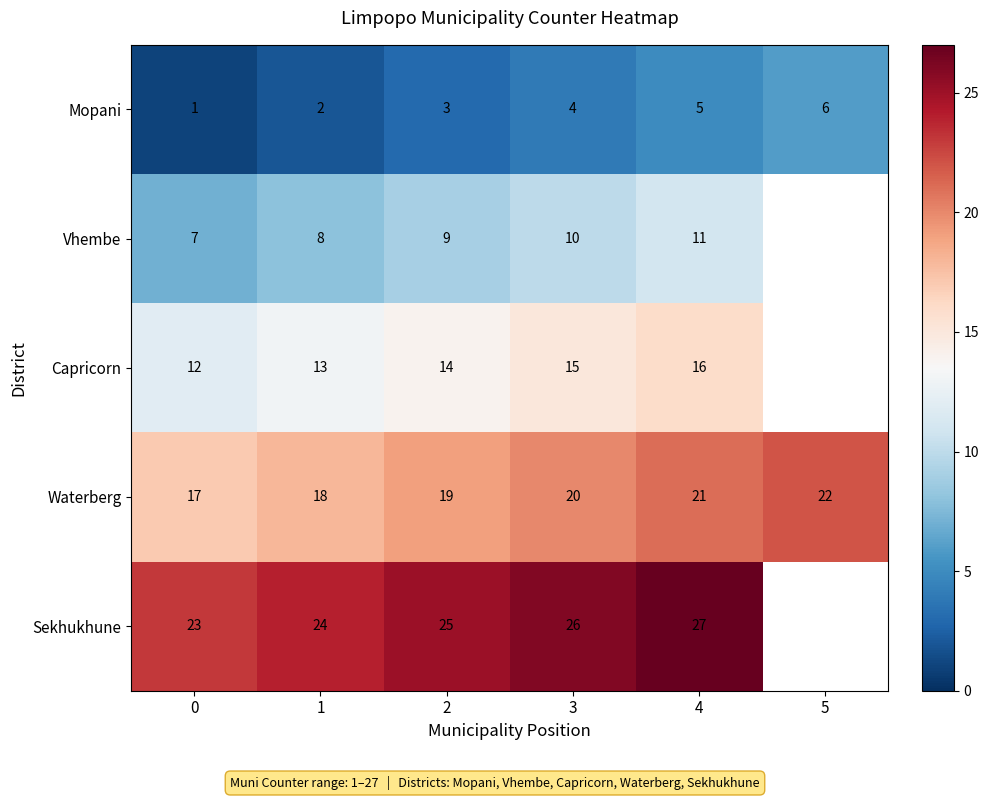

What is the total value across all series at 3?

75